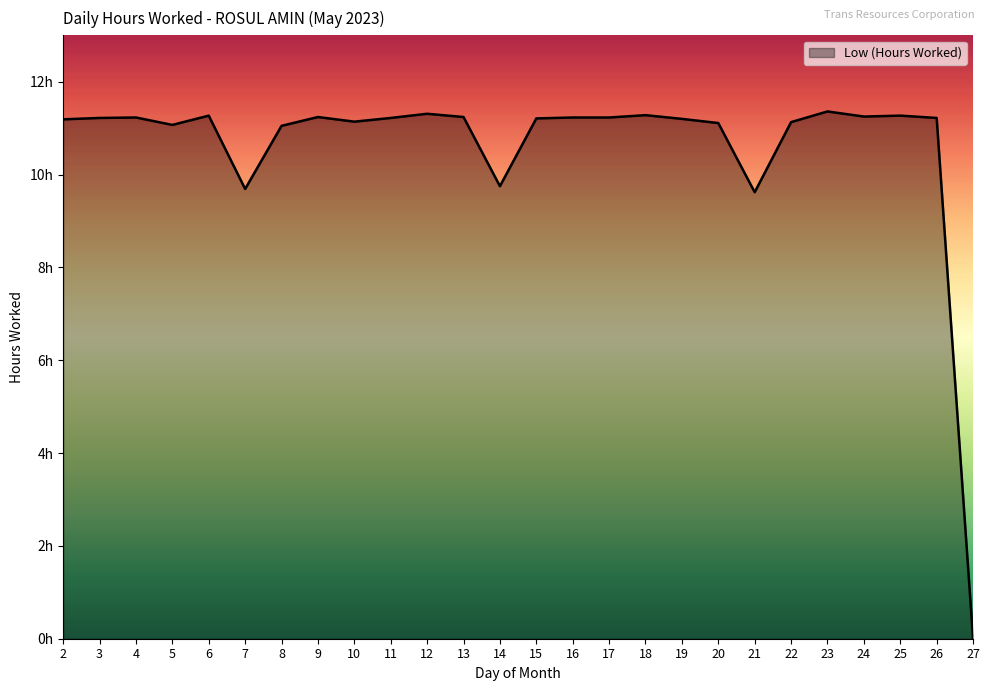

Does the chart display data point markers on the line(s)?

No